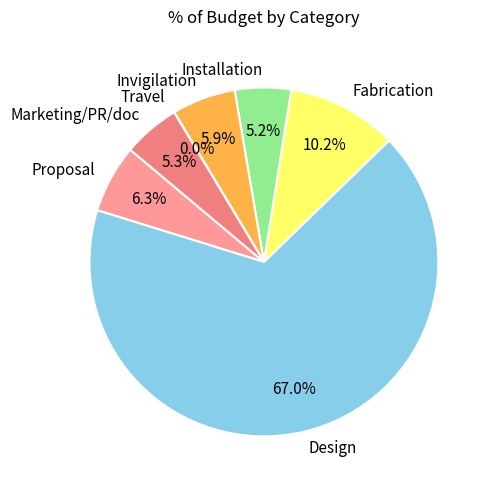

True or false: Proposal accounts for 13% of the total.

False